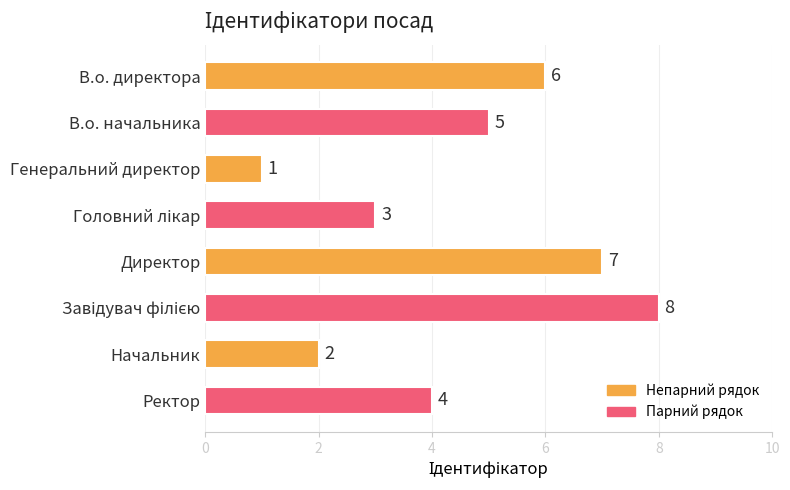

What is the change in value from В.о. директора to Директор?

+1